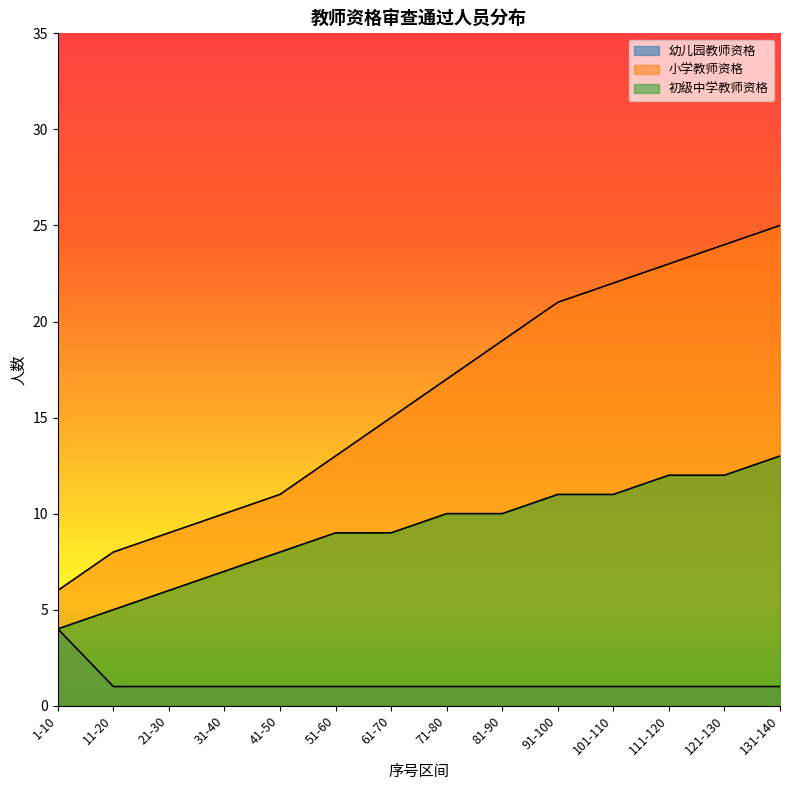

What value does the 幼儿园教师资格 series have at 11-20?

1